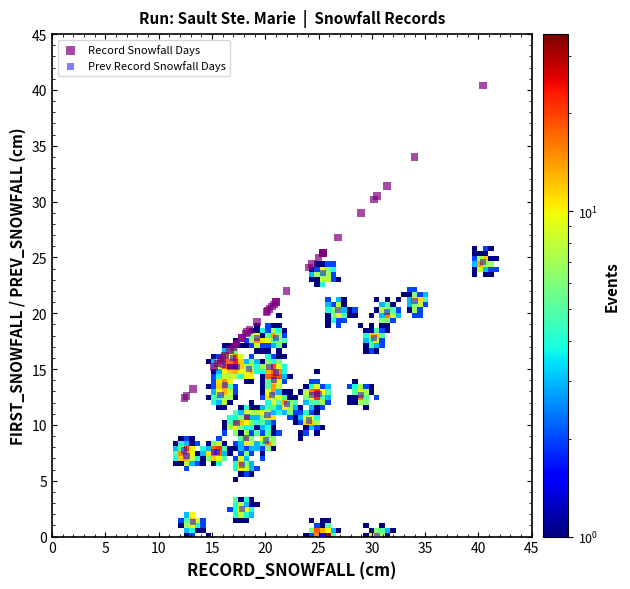

Which series reaches the maximum Y coordinate?

Record Snowfall Days